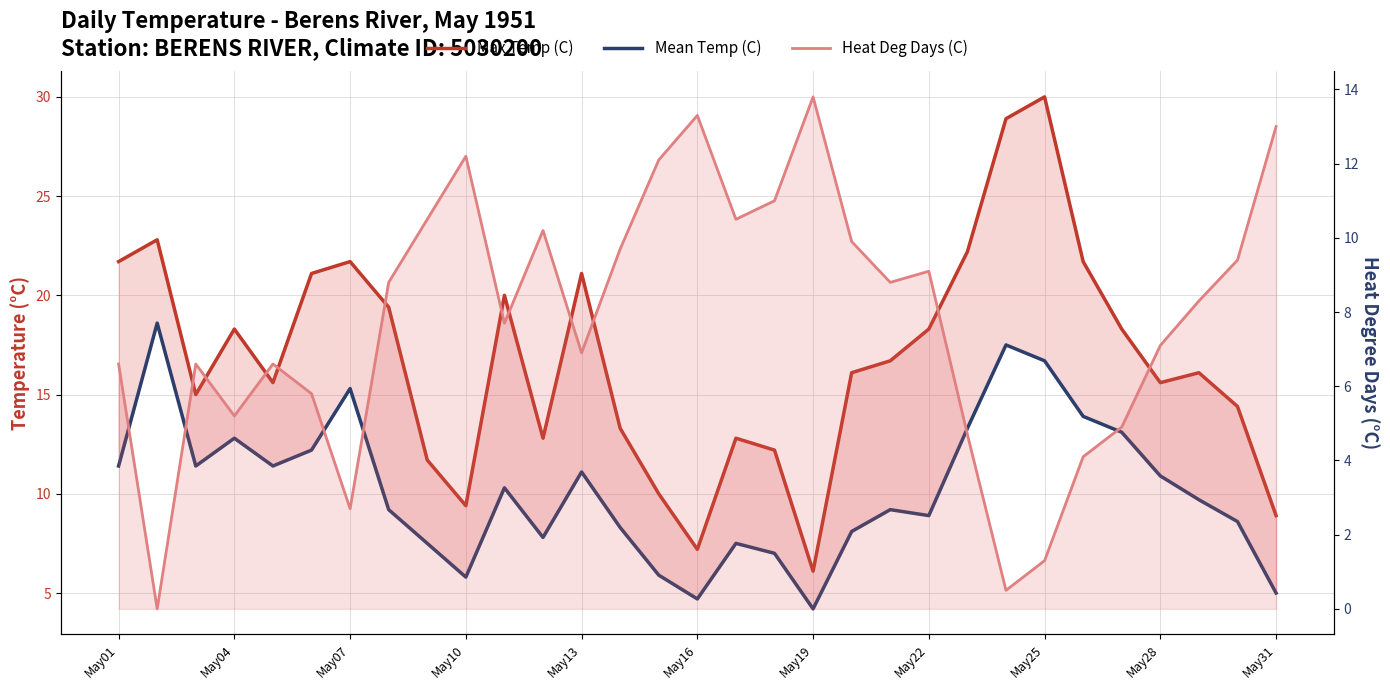

Is the value of Mean Temp (C) at May07 greater than the value of Max Temp (C) at May13?

No